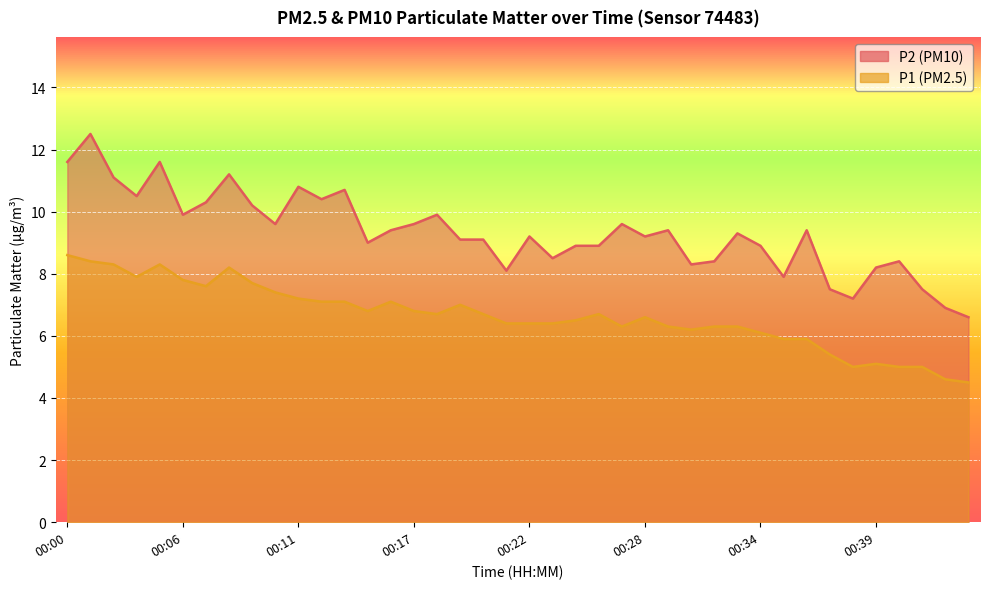

What is the highest value of the P1 series?

8.6